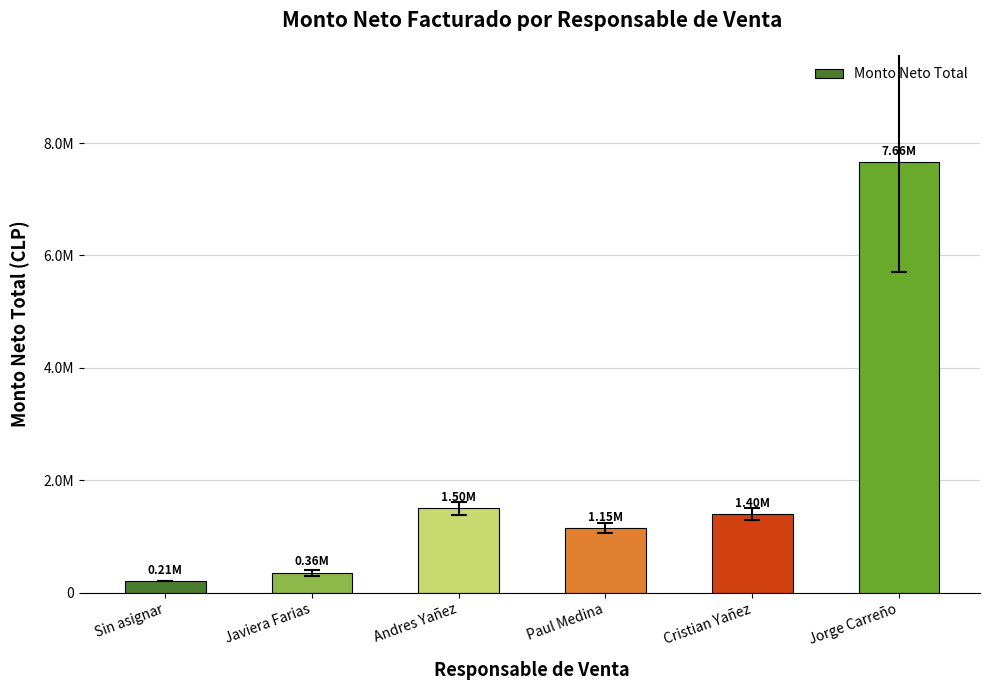

What value does the data have at Jorge Carreño?

7655900